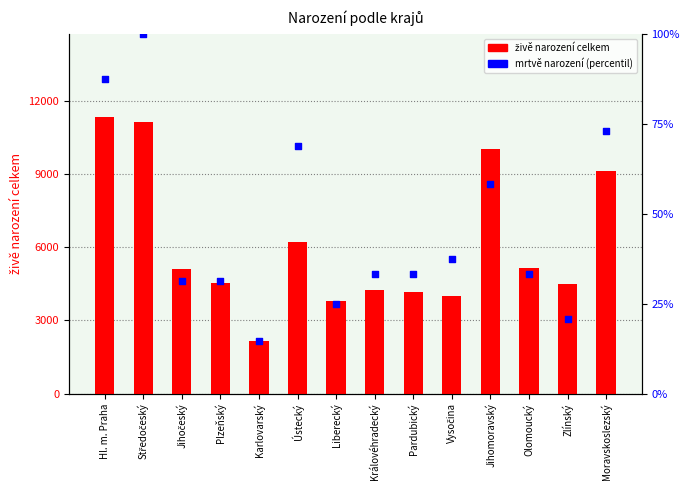

At how many categories does at least one series exceed 5051?

7